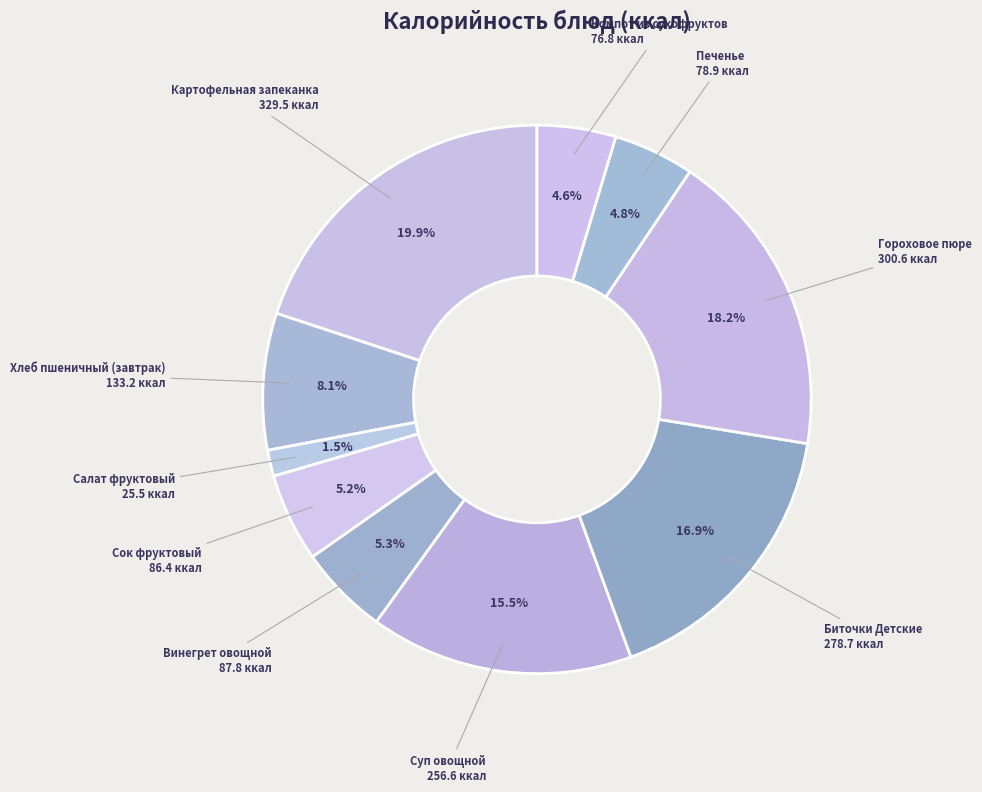

How many slices are in this pie chart?

10